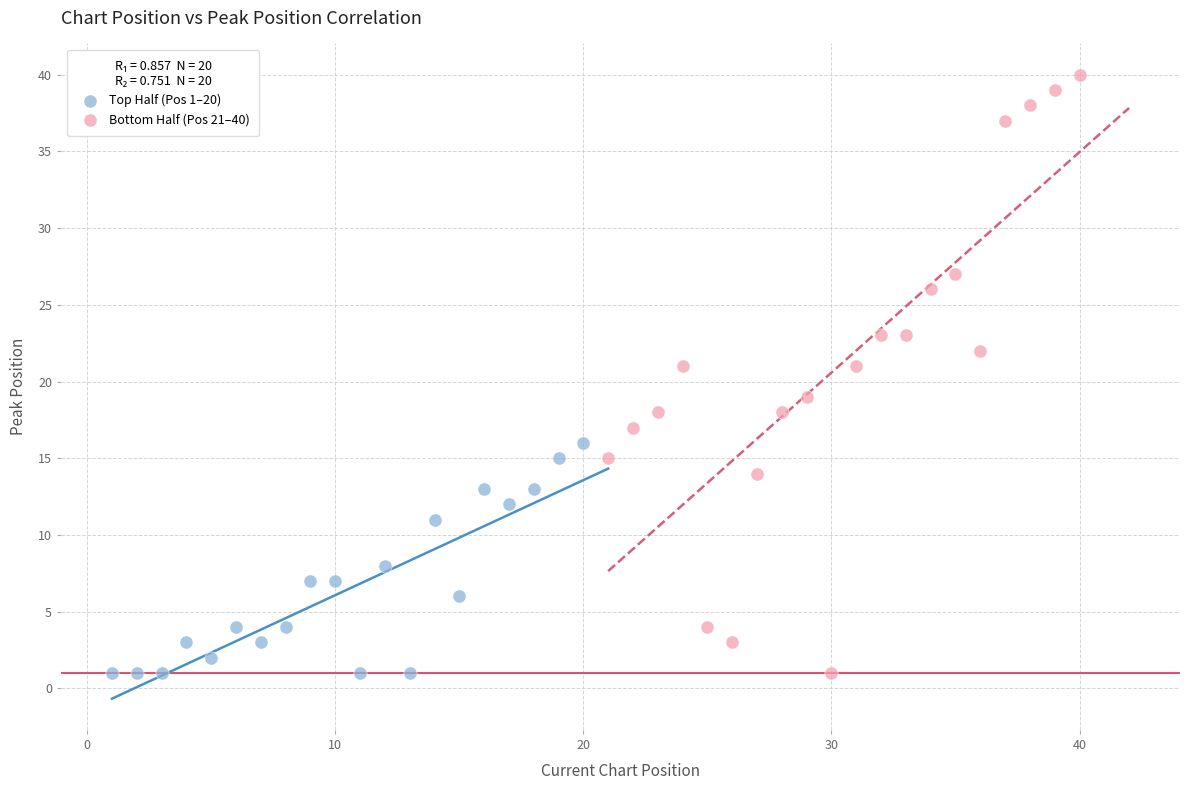

Which series has the widest spread of Y values?

Bottom Half (Pos 21–40)